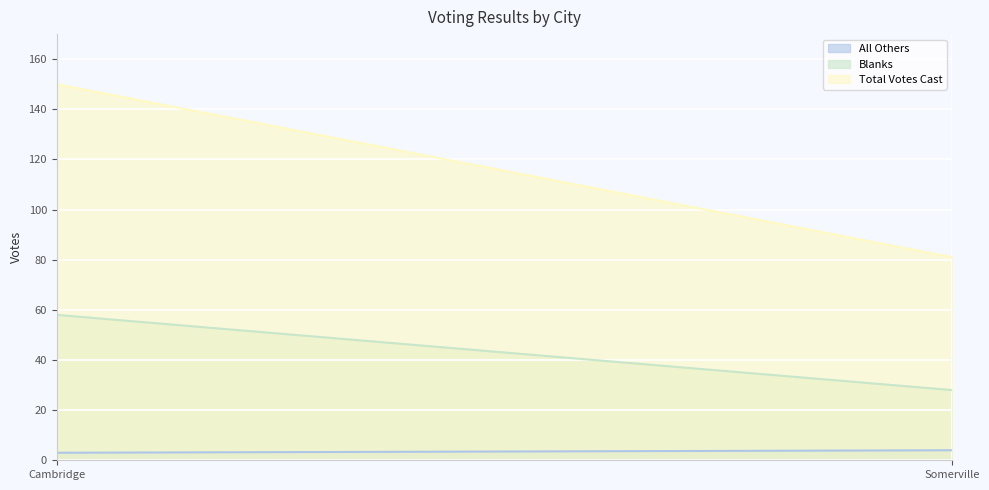

The Blanks series shows 13 at Somerville. True or false?

False